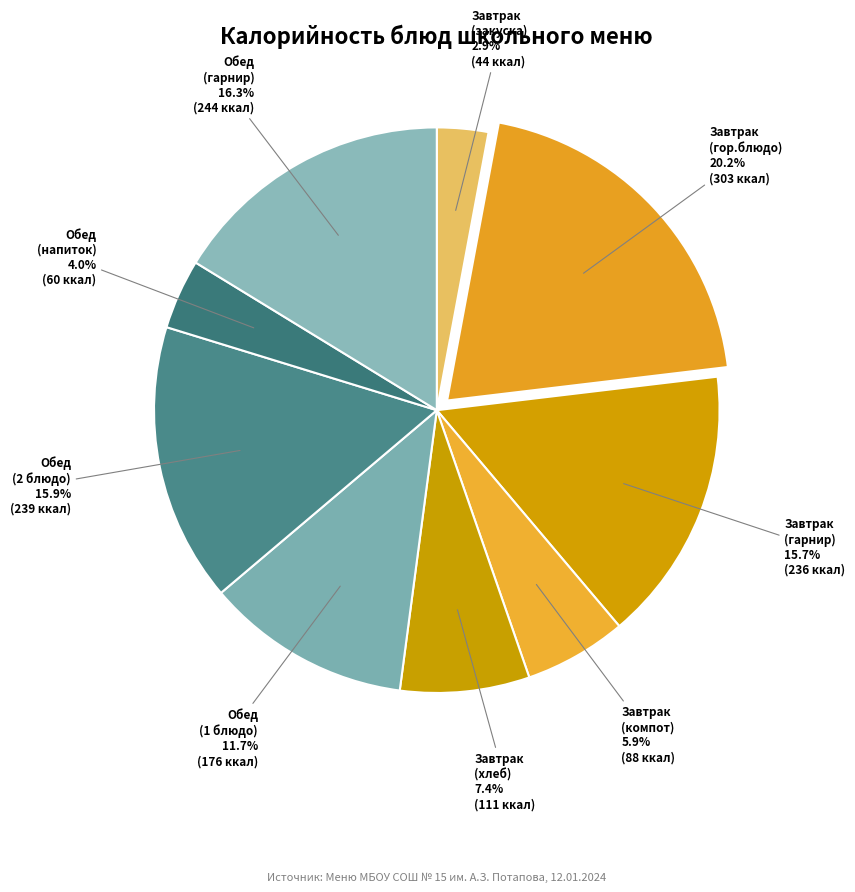

Which category has the biggest portion of the pie?

Завтрак (гор.блюдо)